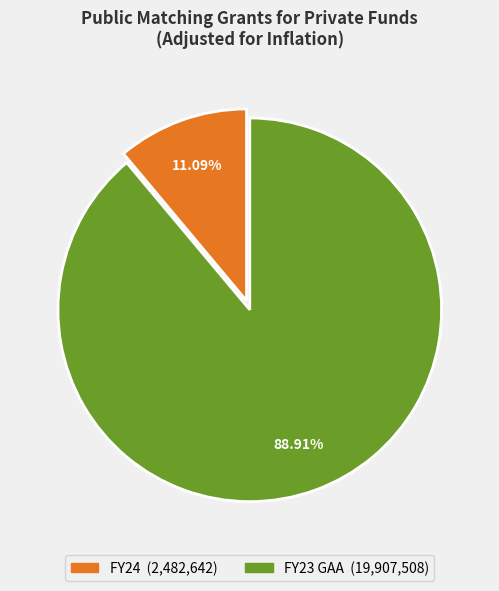

Approximately how many times larger is the value at FY23 GAA compared to FY24?

8.0